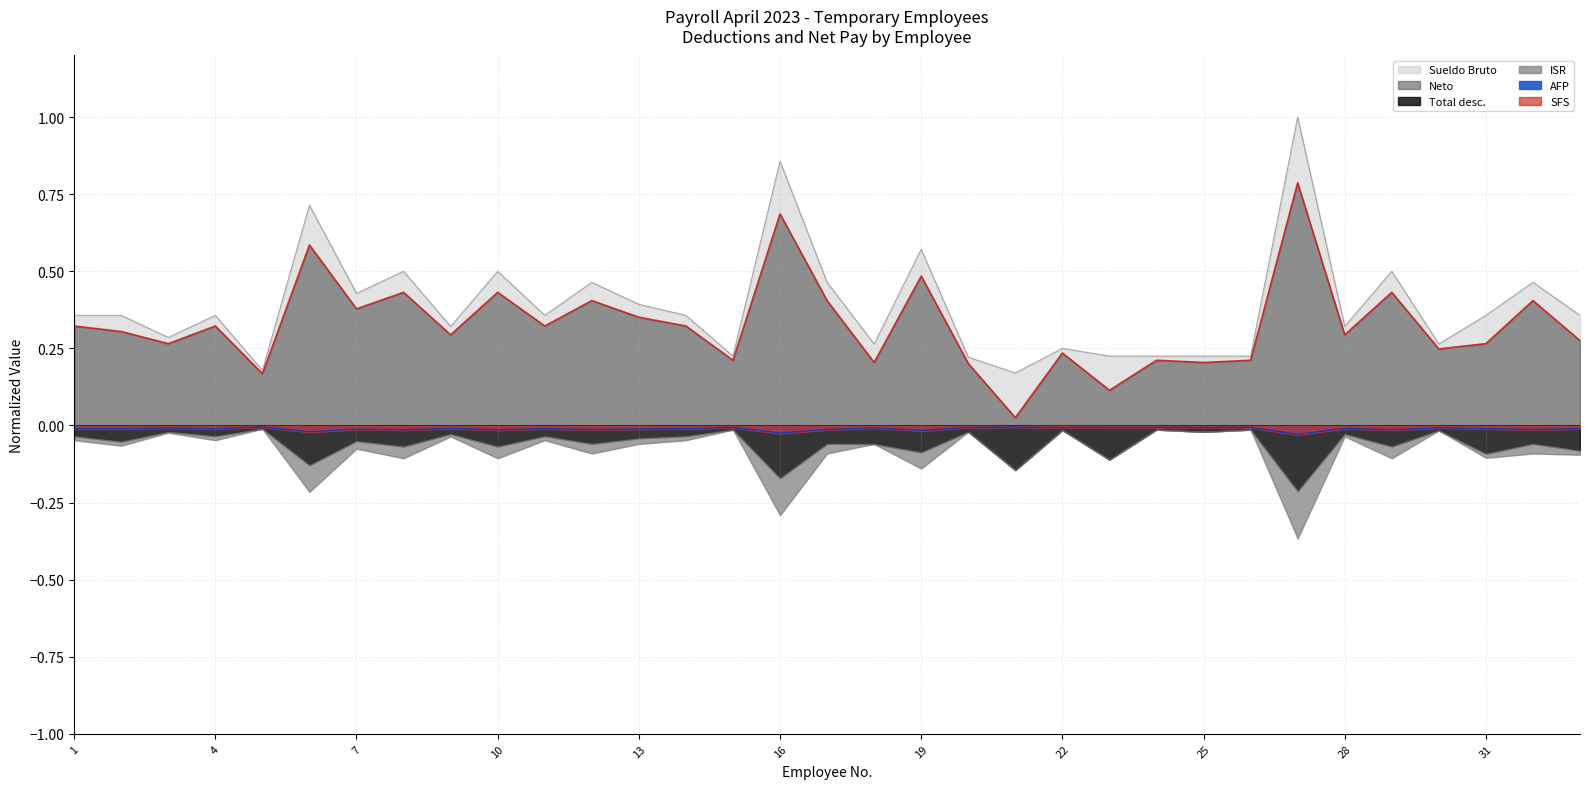

True or false: Neto and Sueldo Bruto cross at least once.

False